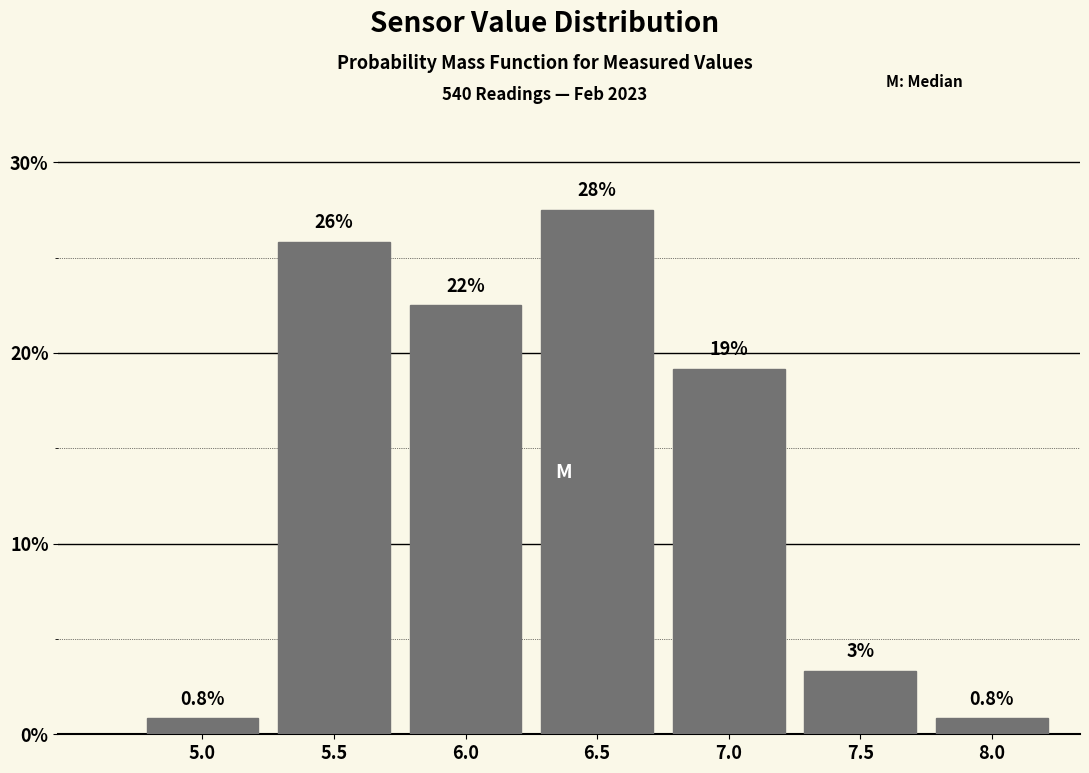

Does the chart contain any negative values?

No